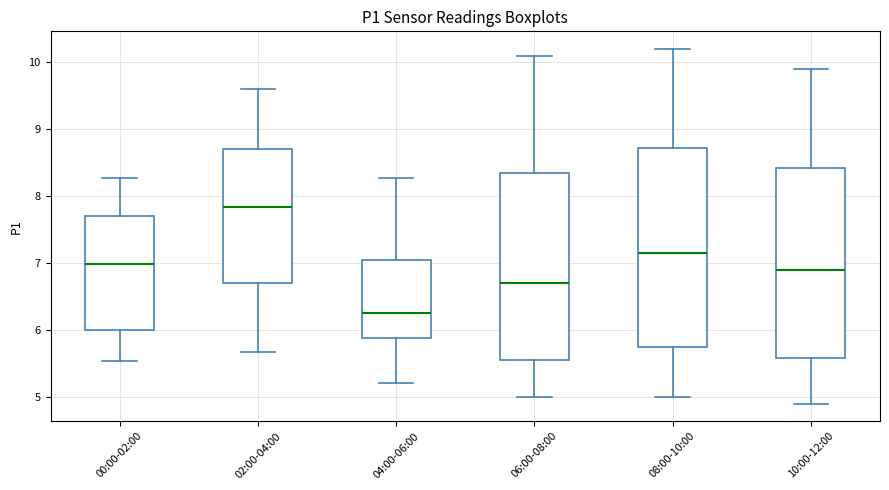

Which box has the lowest median line?

04:00-06:00